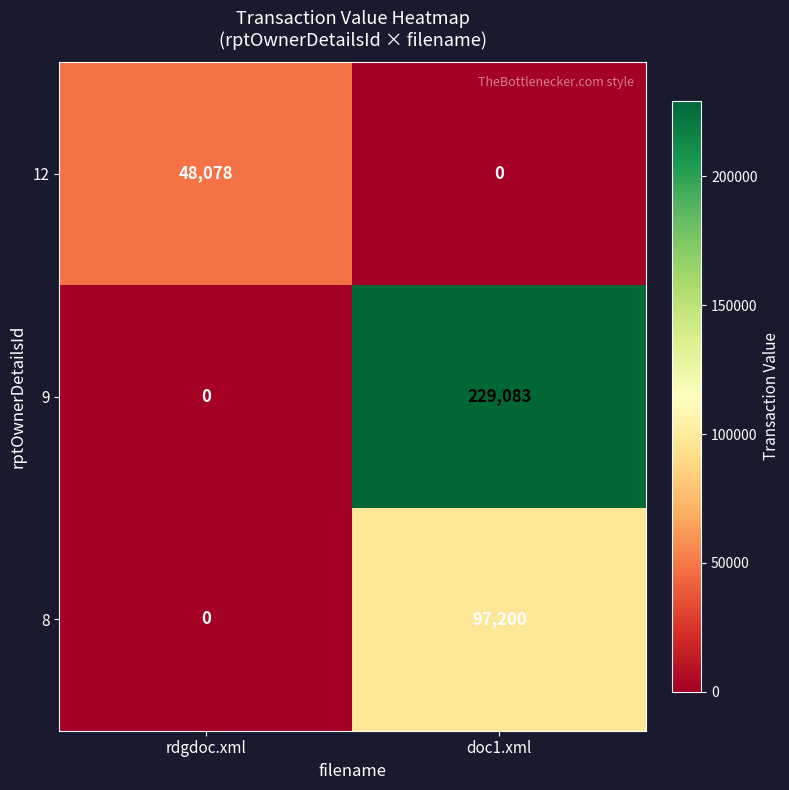

Which series has the largest range (max minus min)?

9